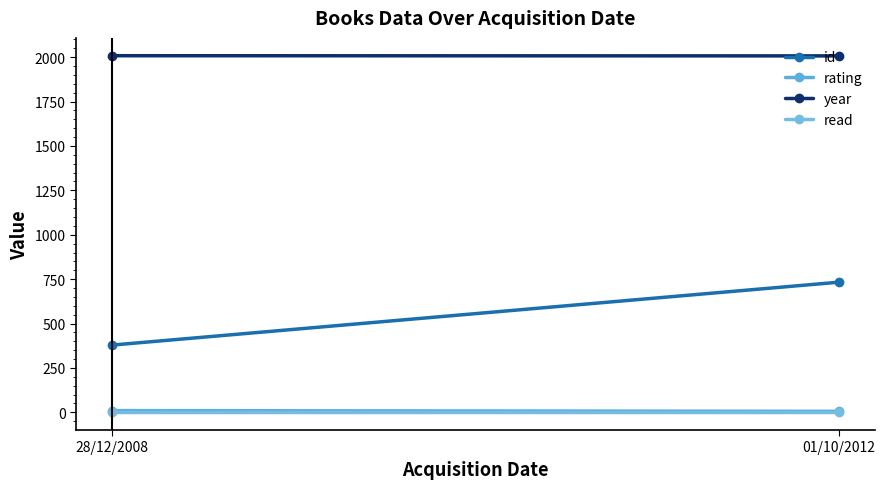

Does the chart have visible grid lines?

No